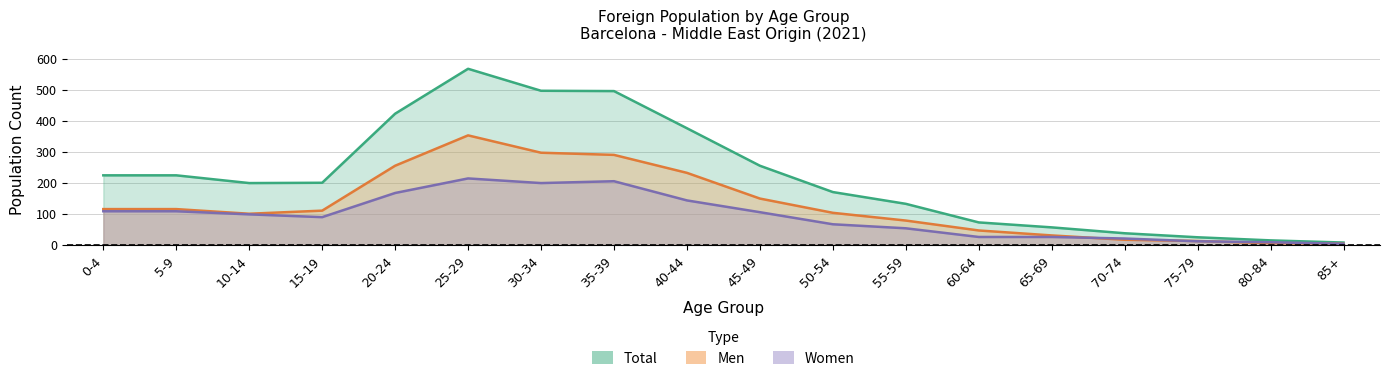

How many values in the Men series are below 111?

9